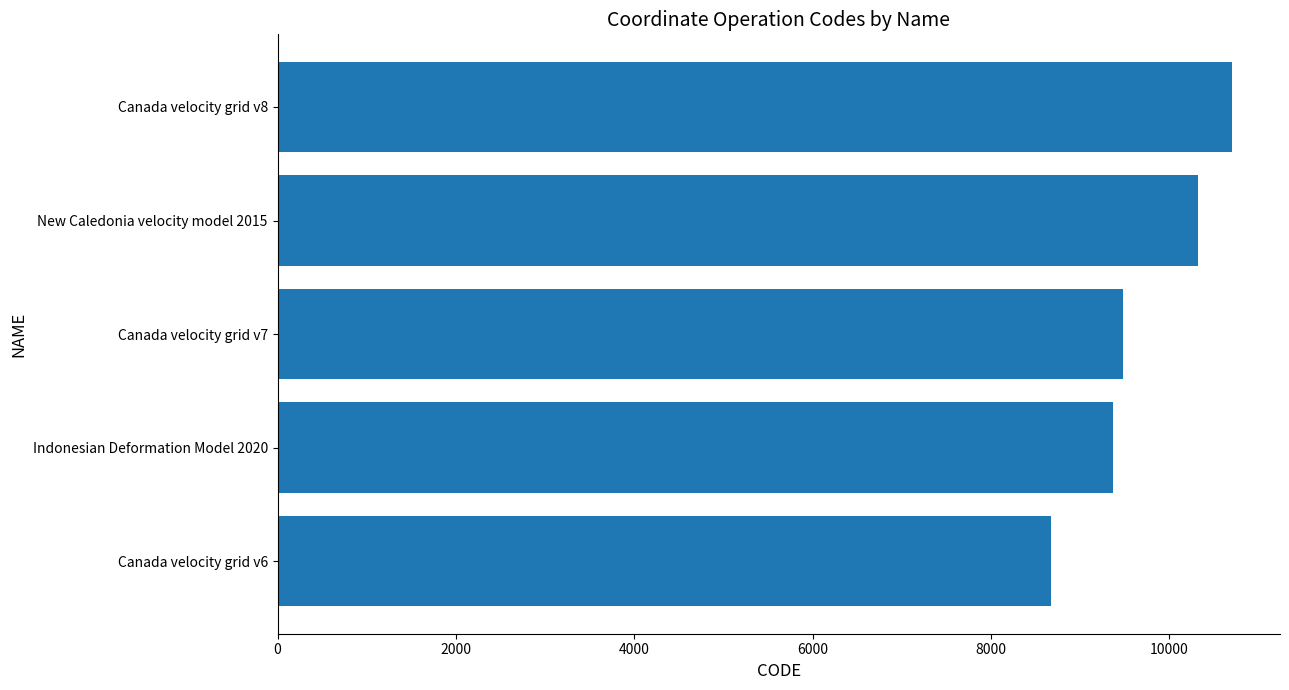

What is the sum of all values?

48564